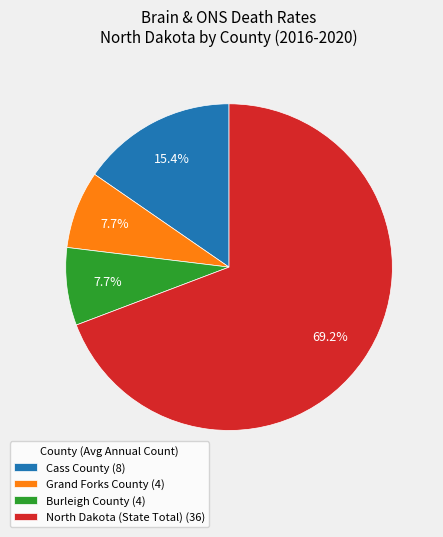

Does Grand Forks County (4) represent more than half of the total?

No